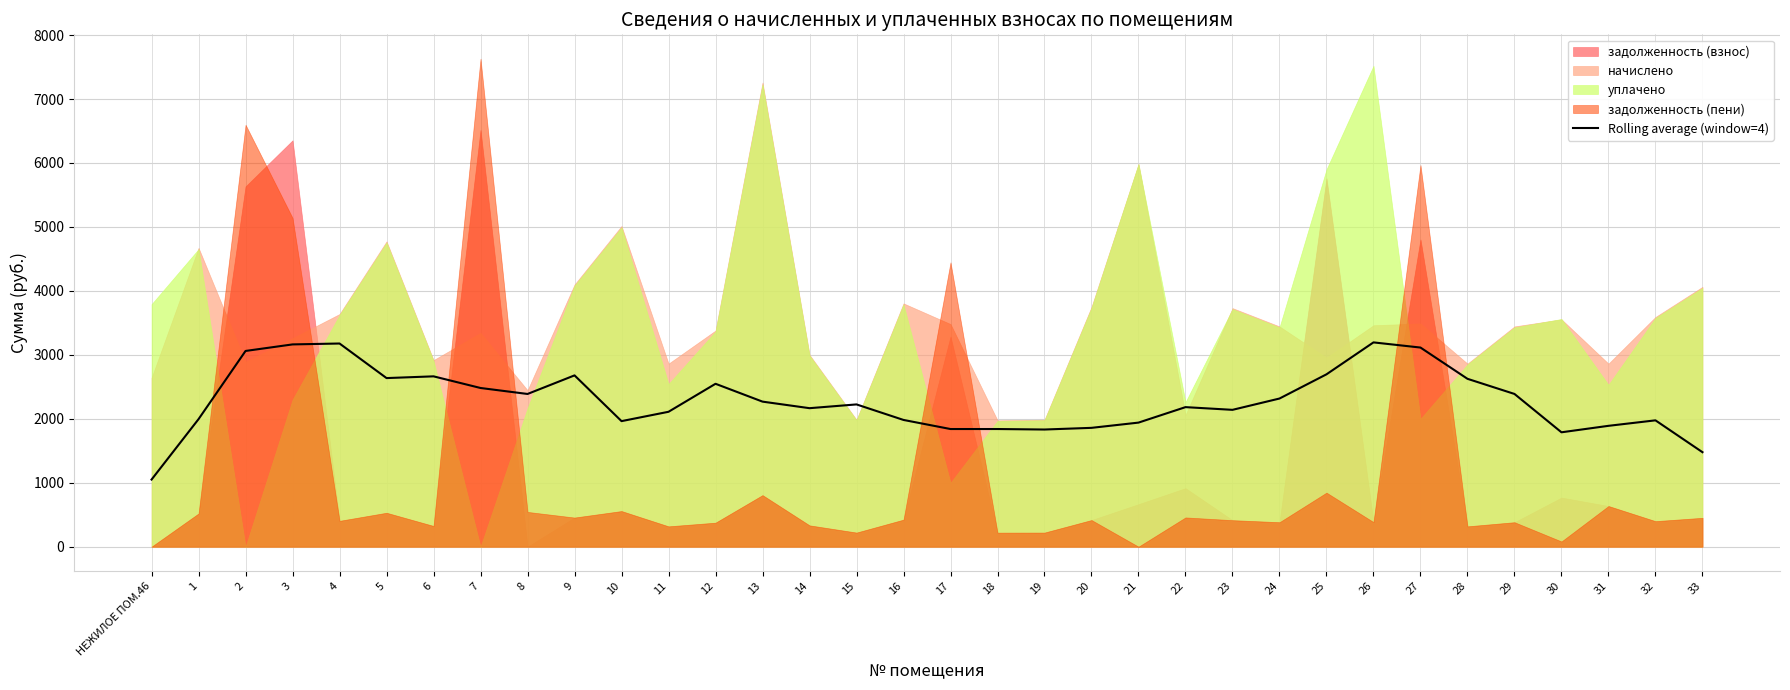

Reading left to right, list all the values displayed in this chart.

1049.8	1994.9	3060.8	3163.0	3177.1	2636.5	2663.7	2481.6	2388.1	2678.7	1963.4	2109.6	2547.4	2268.4	2165.9	2224.8	1982.0	1839.9	1839.9	1832.2	1858.4	1940.3	2182.2	2140.0	2316.7	2695.3	3194.6	3113.9	2625.2	2388.5	1788.8	1889.9	1975.7	1477.9